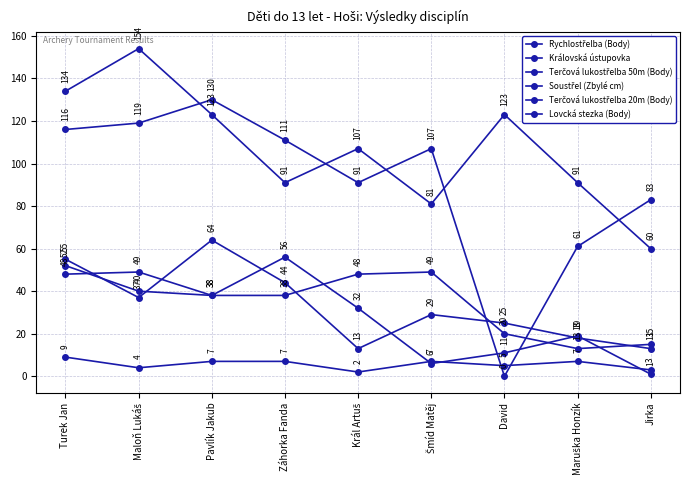

How many categories are shown in the chart?

9